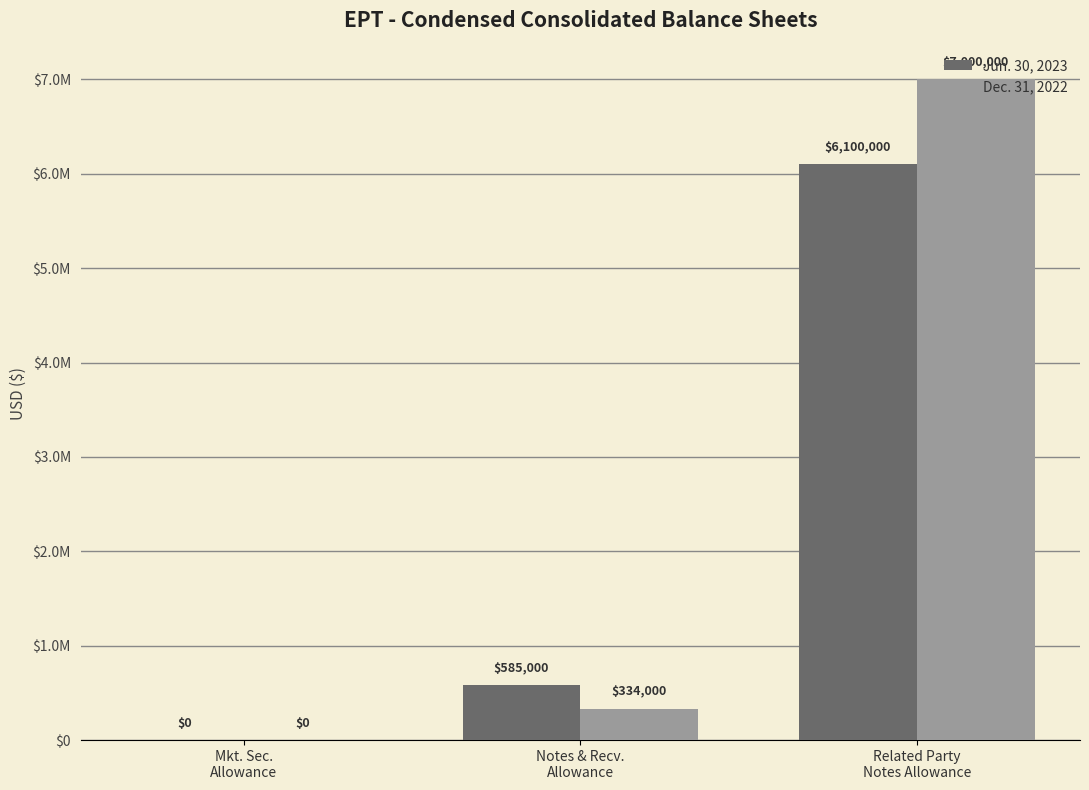

What are all the series names shown in the legend?

Jun. 30, 2023, Dec. 31, 2022